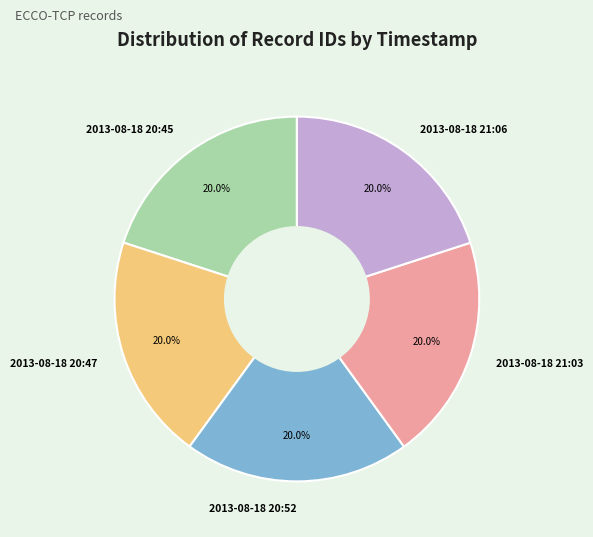

To the nearest percent, what portion does 2013-08-18 20:52 represent?

20%